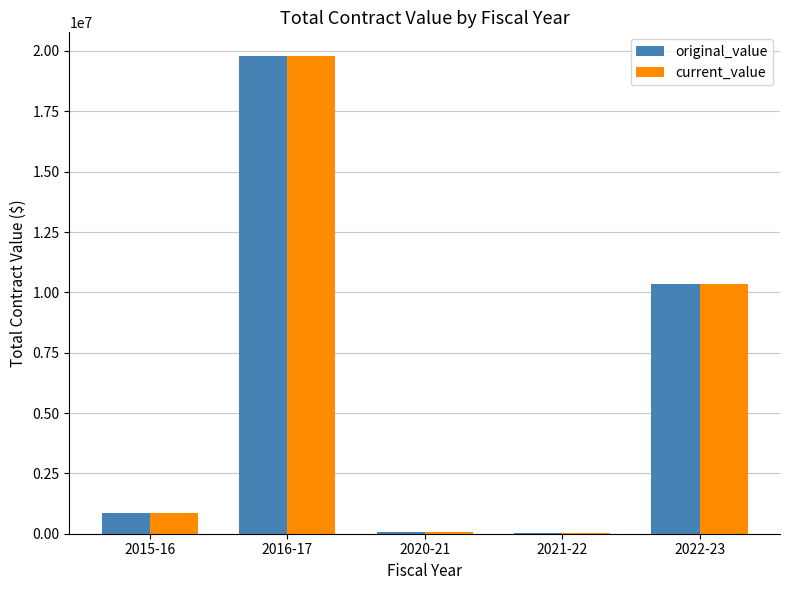

What is the sum of all current_value values?

31119966.8